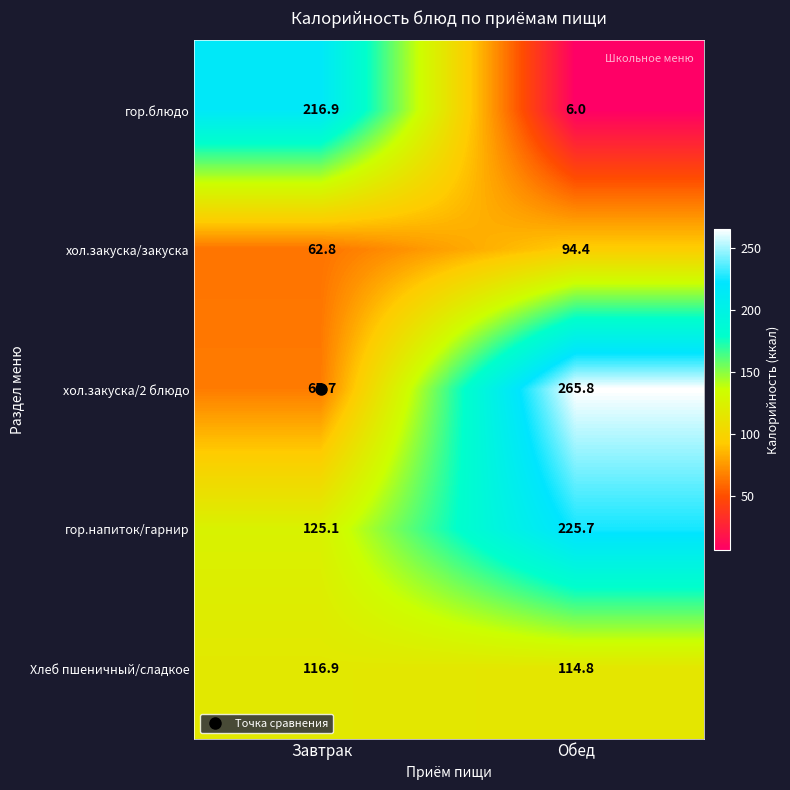

What is the sum of all гор.напиток/гарнир values?

350.8